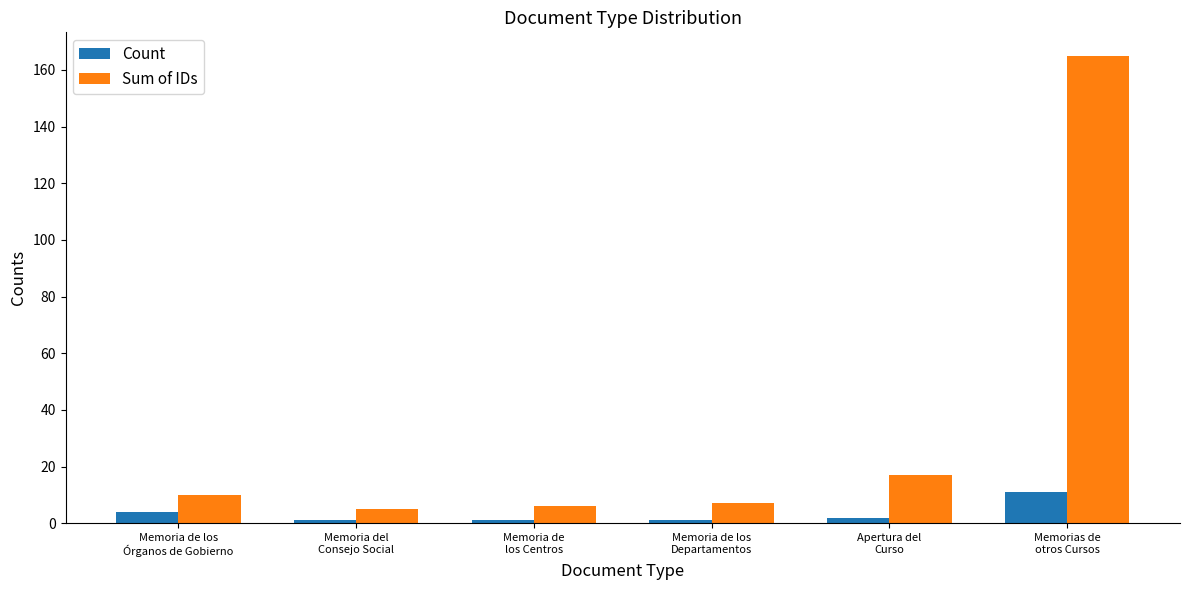

At which category is the sum across all series the highest?

Memorias de
otros Cursos